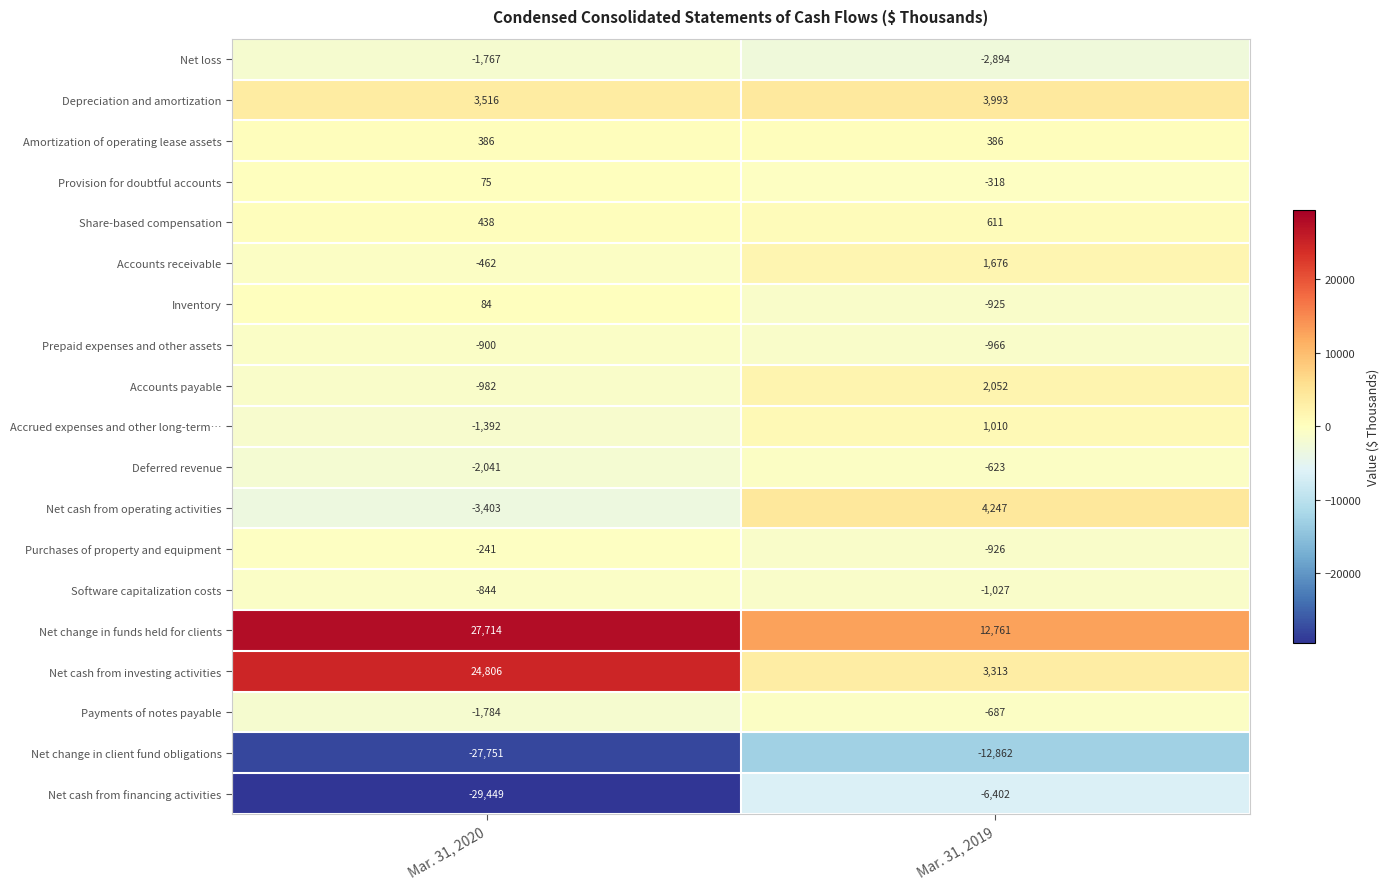

What is the total value across all series at Mar. 31, 2020?

-13997